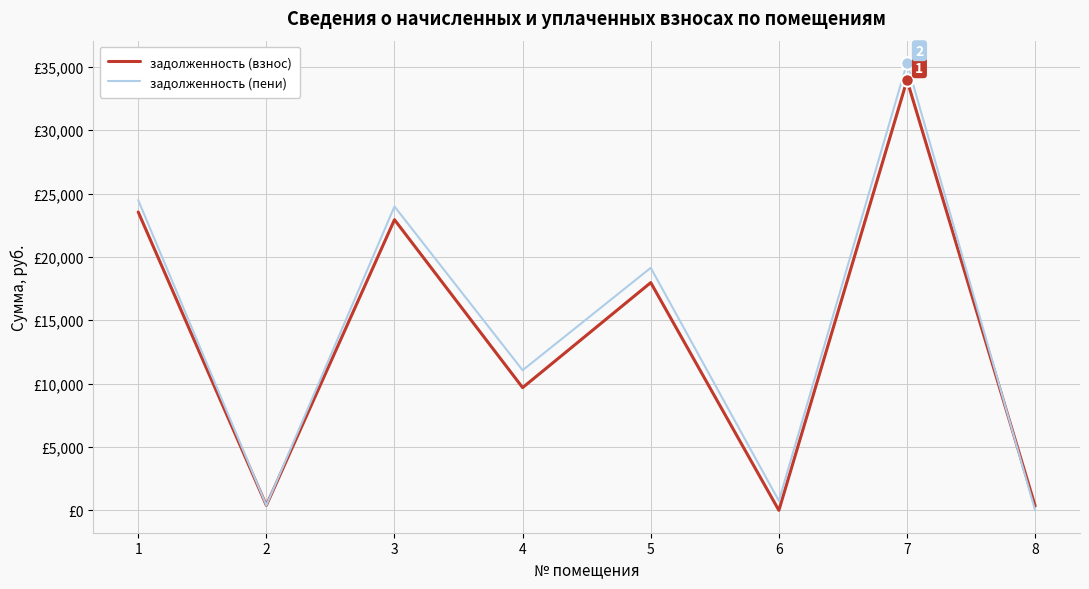

Does the chart have visible grid lines?

Yes